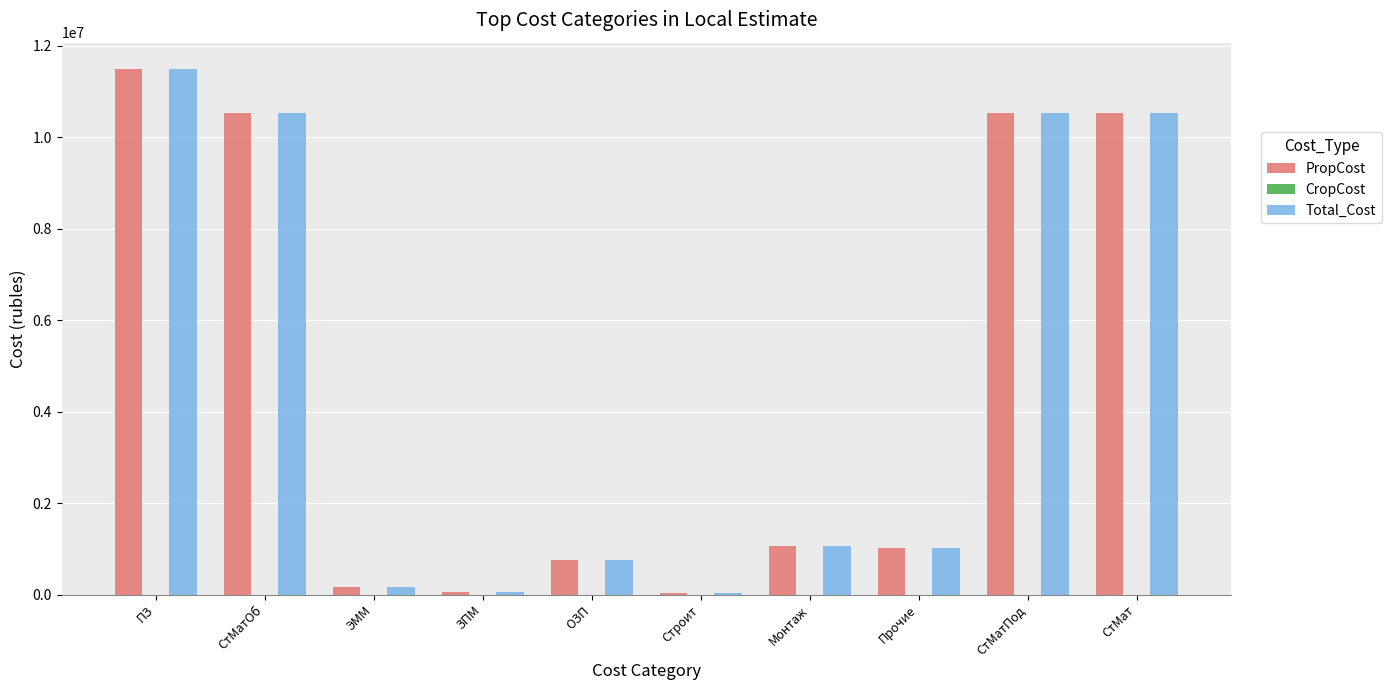

Read the Total_Cost value at Прочие.

1024013.9